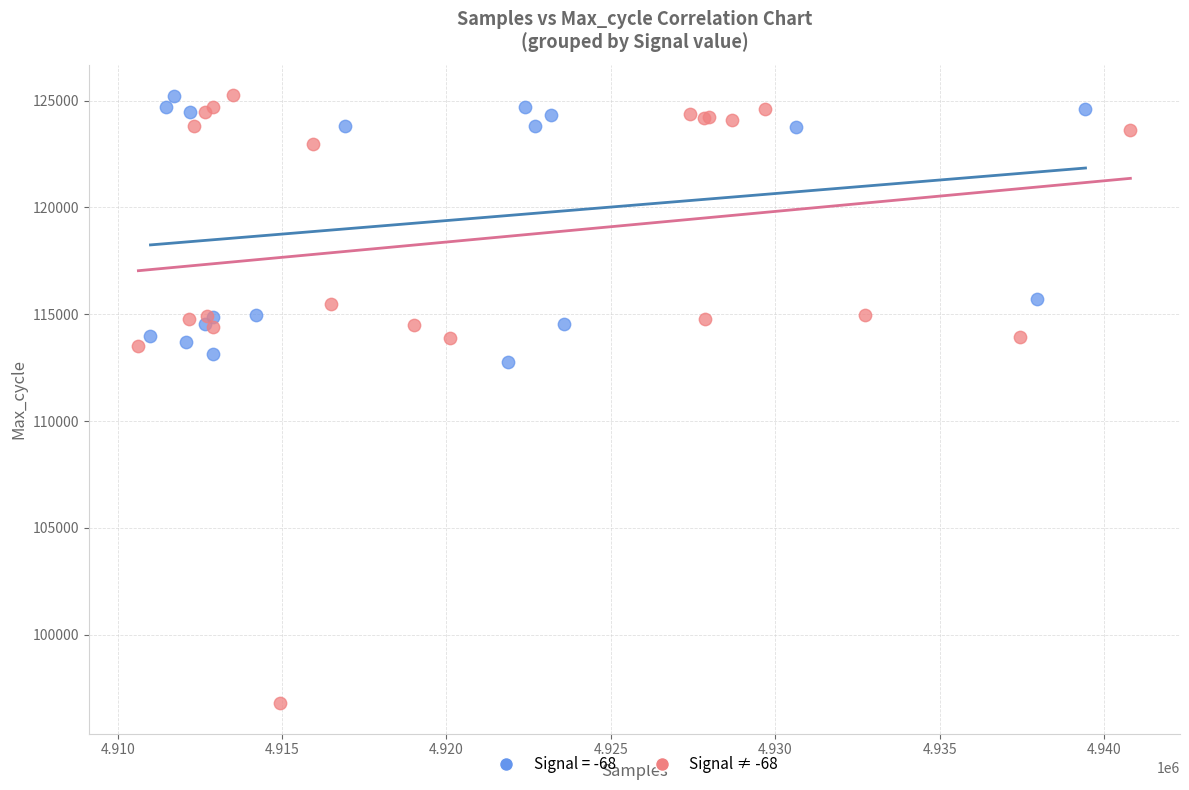

Which series has the widest spread of Y values?

Signal ≠ -68